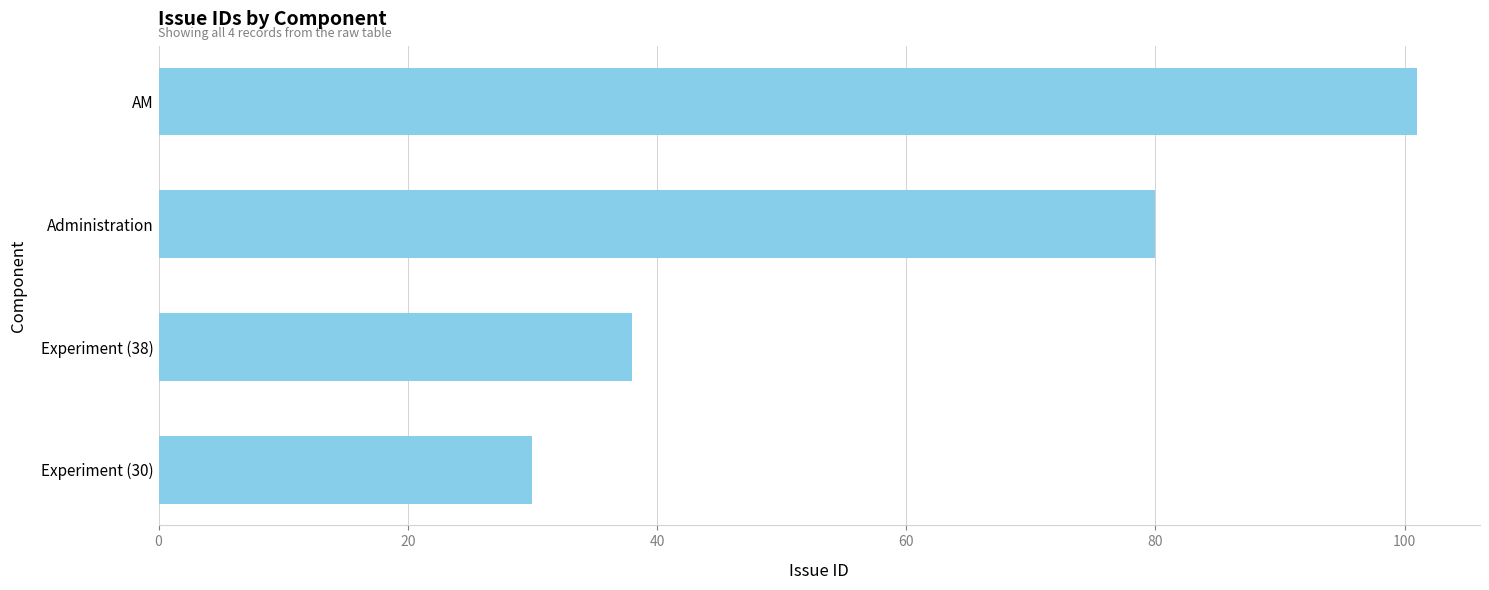

How many data points are less than 80?

2